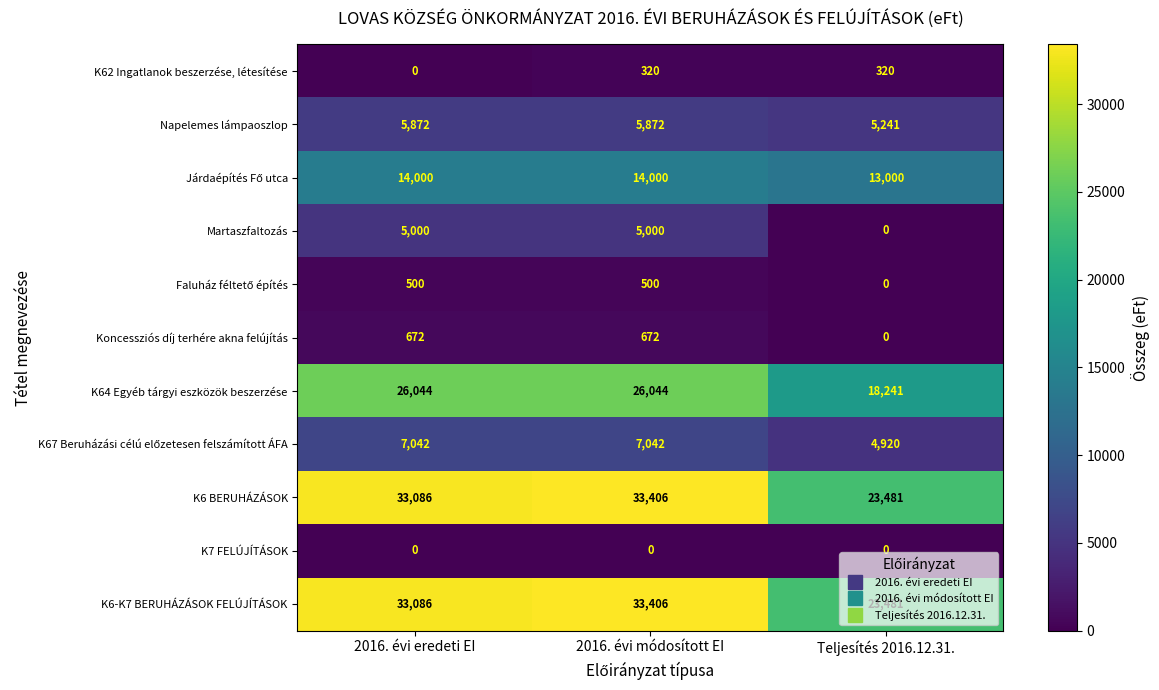

The Napelemes lámpaoszlop series shows 5241 at Teljesítés 2016.12.31.. True or false?

True